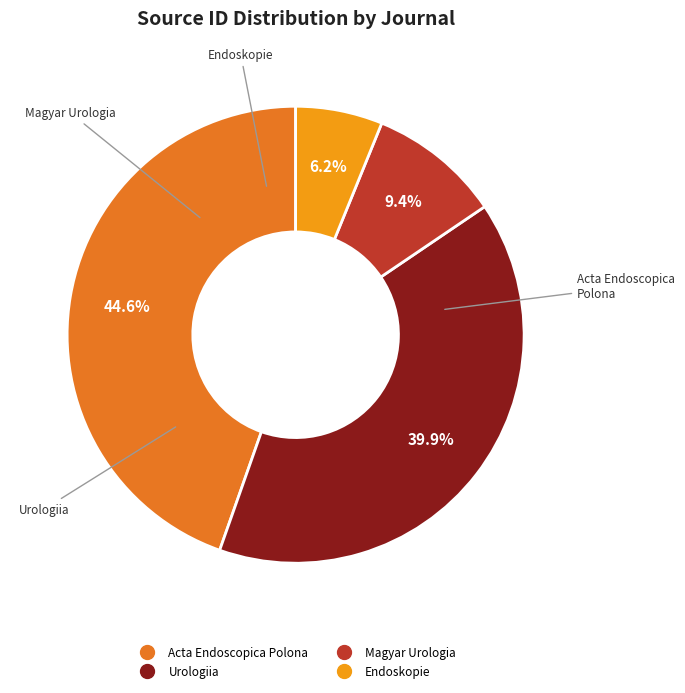

To the nearest percent, what percentage of the pie is Acta Endoscopica Polona?

45%